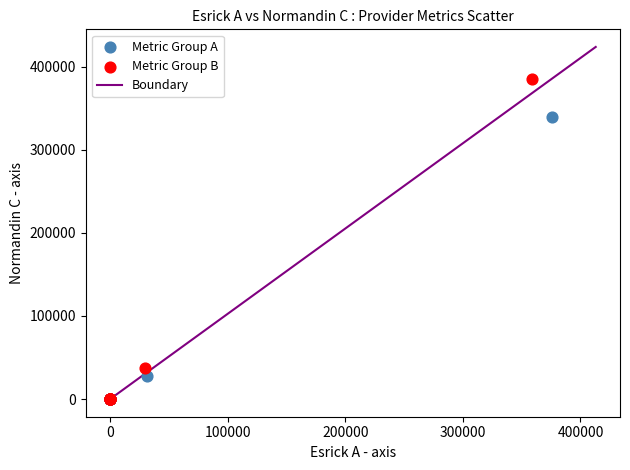

Which series has the widest spread of Y values?

Metric Group B